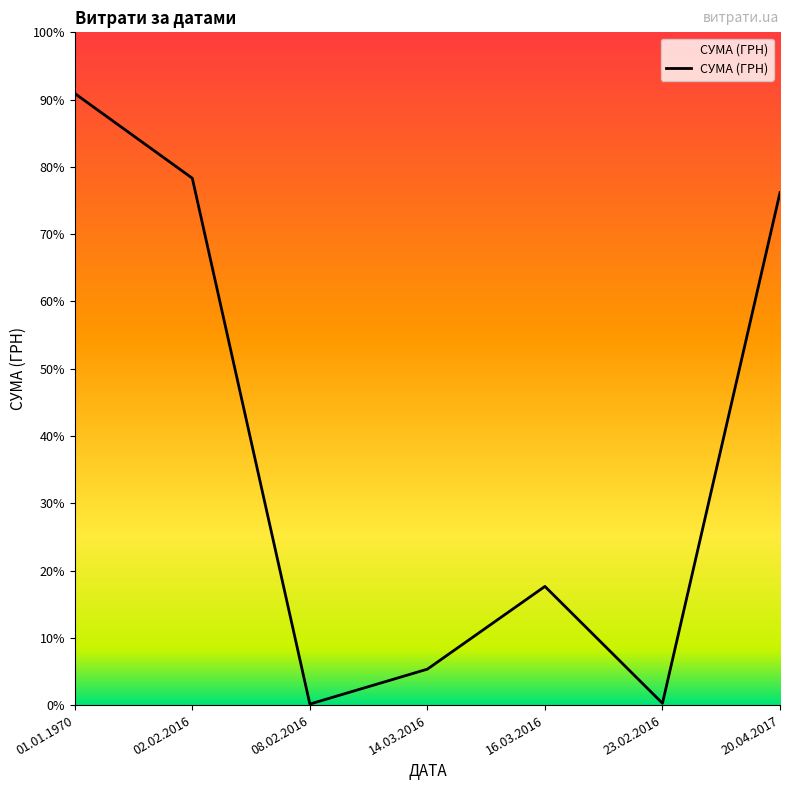

Reading left to right, extract all data points from this chart.

135641.6	116847.6	226.1	7970.2	26320.2	400.2	113660.0